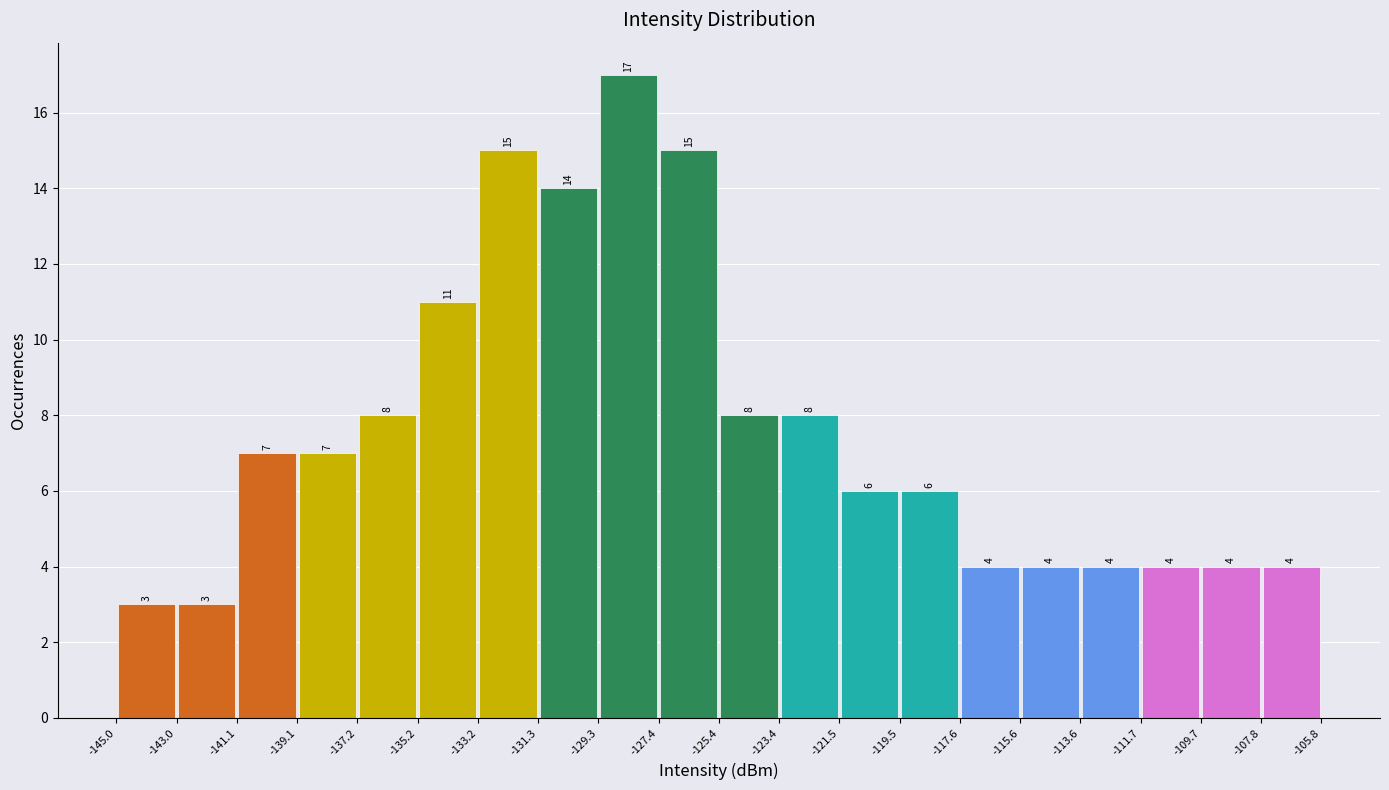

Over which range of the x-axis is the bar tallest?

-129.3 to -127.4